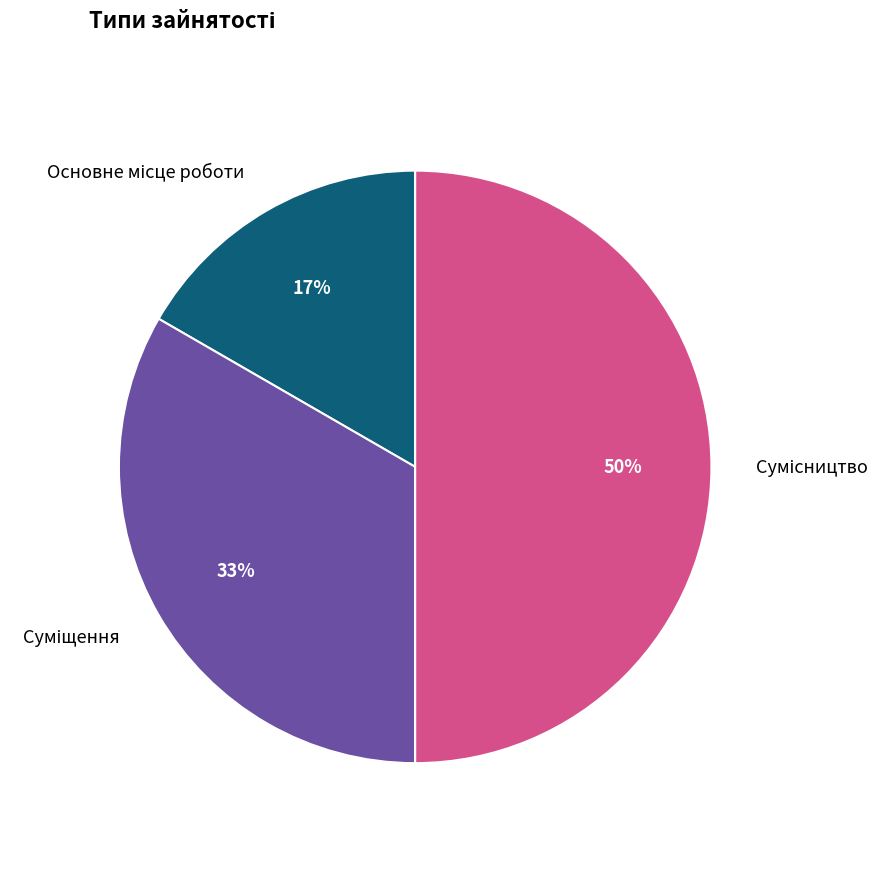

How many slices are in this pie chart?

3